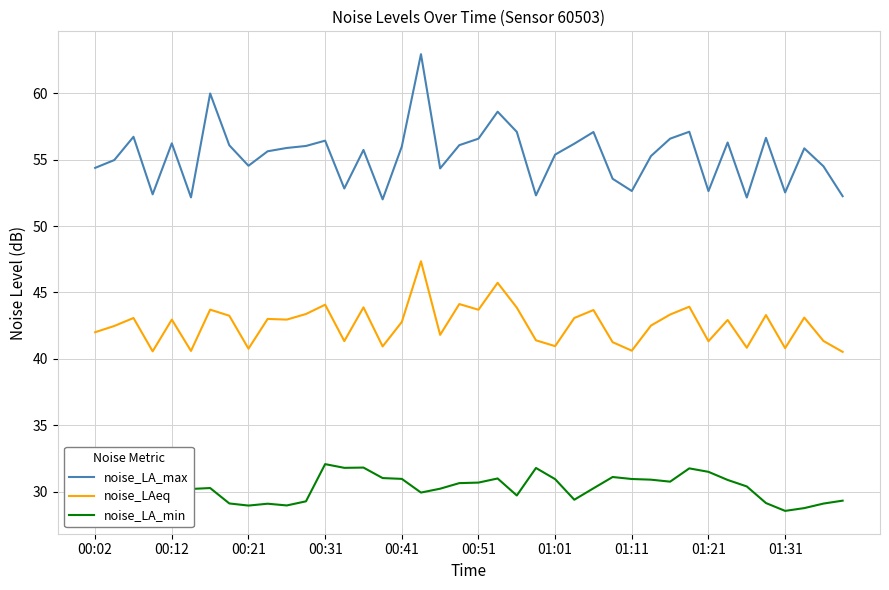

What is the maximum value for noise_LA_min?

32.1